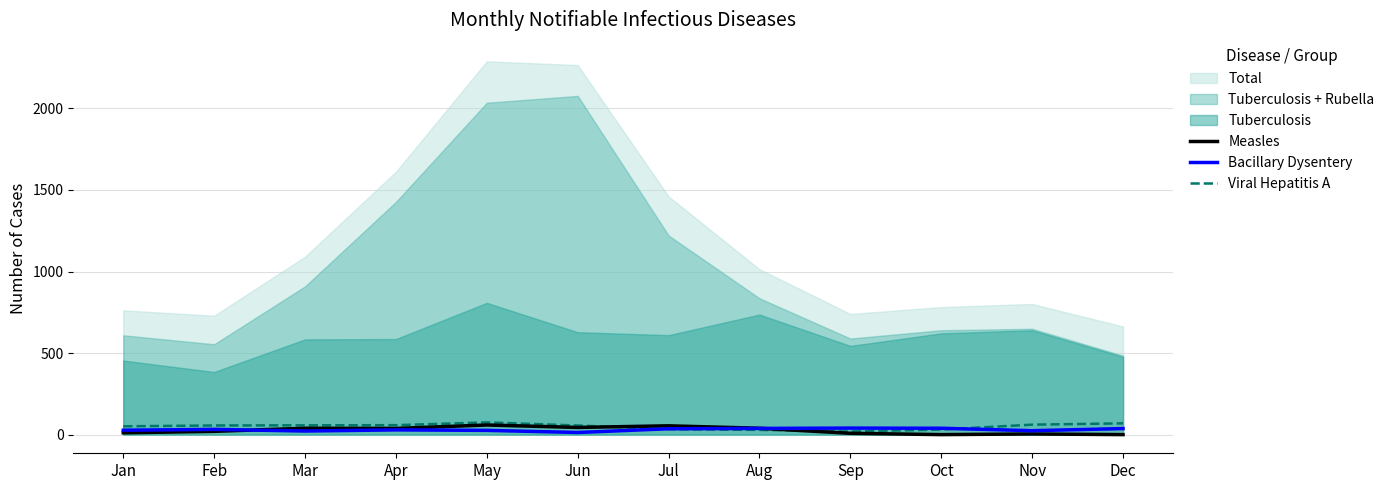

What is the sum of the Measles values at Sep and May?

67